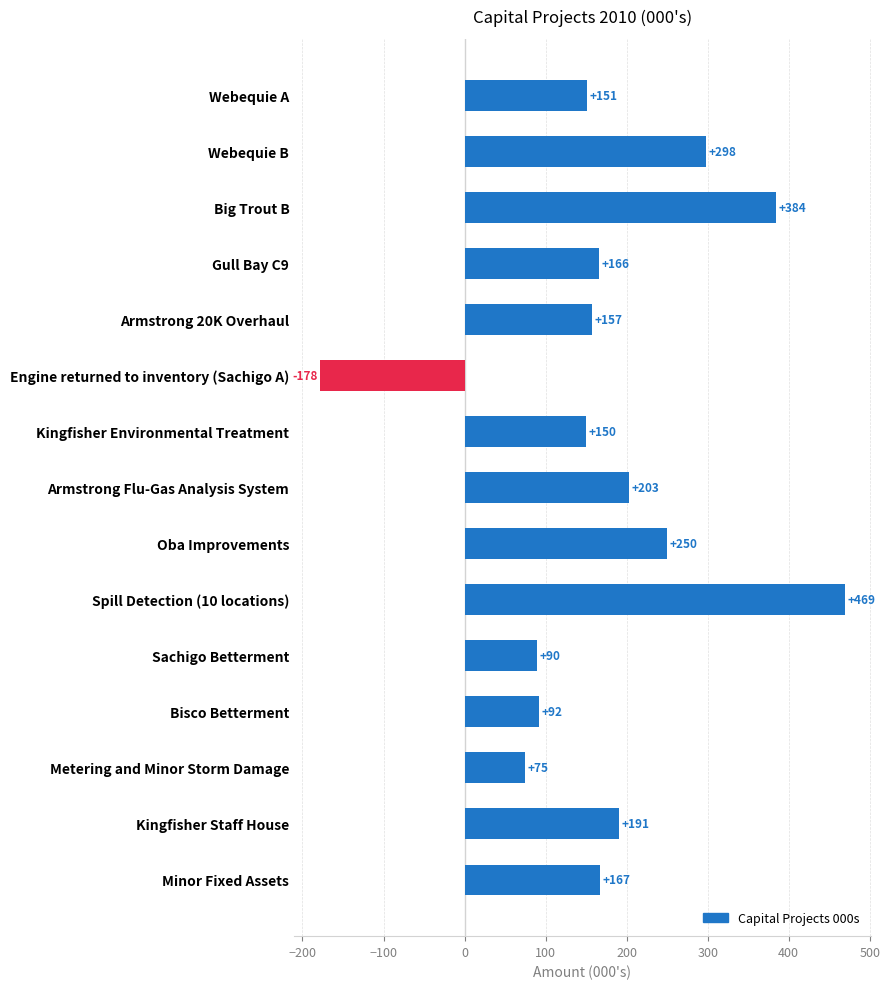

Between Engine returned to inventory (Sachigo A) and Big Trout B, which is larger?

Big Trout B